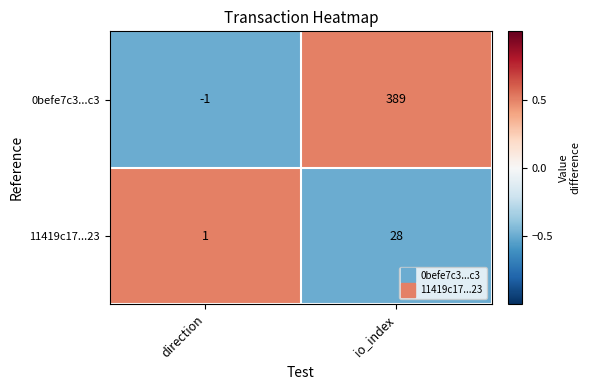

Which series changed the most between direction and io_index?

0befe7c3...c3